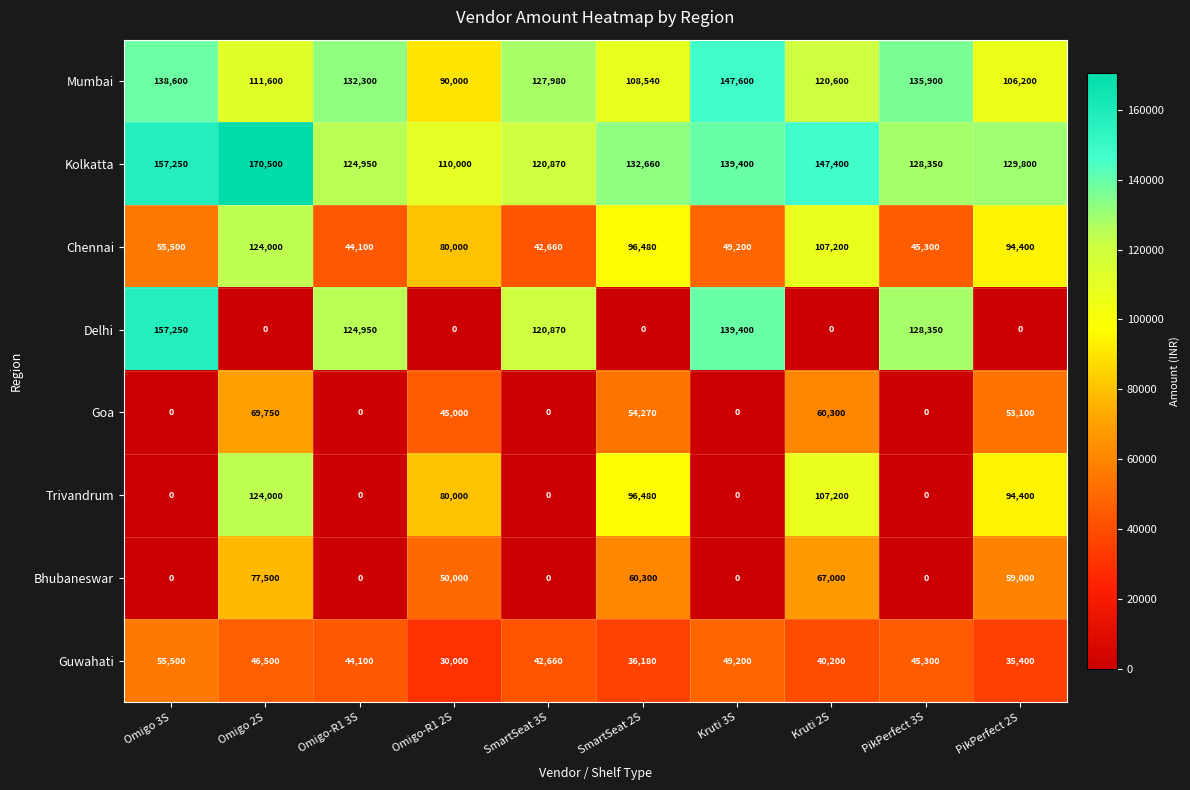

What is the difference between the highest and lowest values at Omigo-R1 2S?

110000